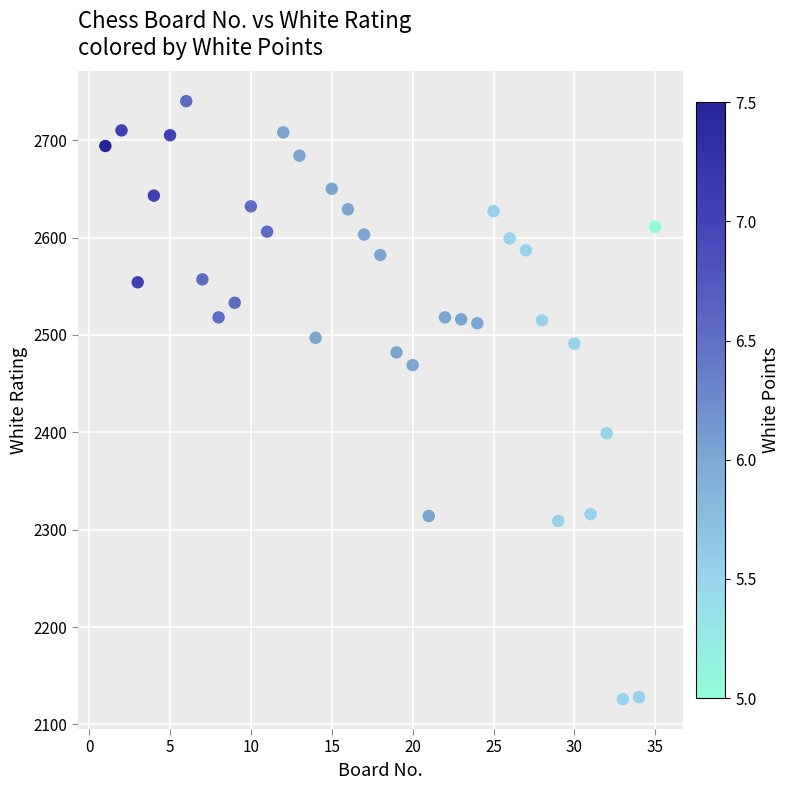

What is the range of X values (max minus min)?

34